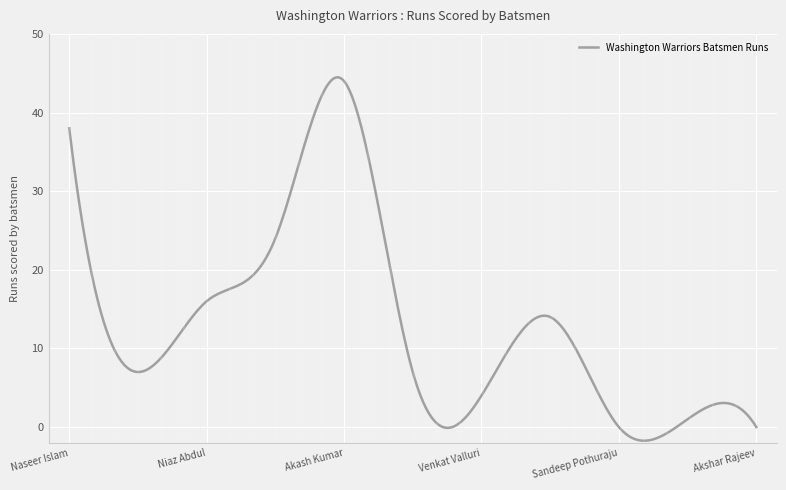

How many lines are shown in the chart?

1